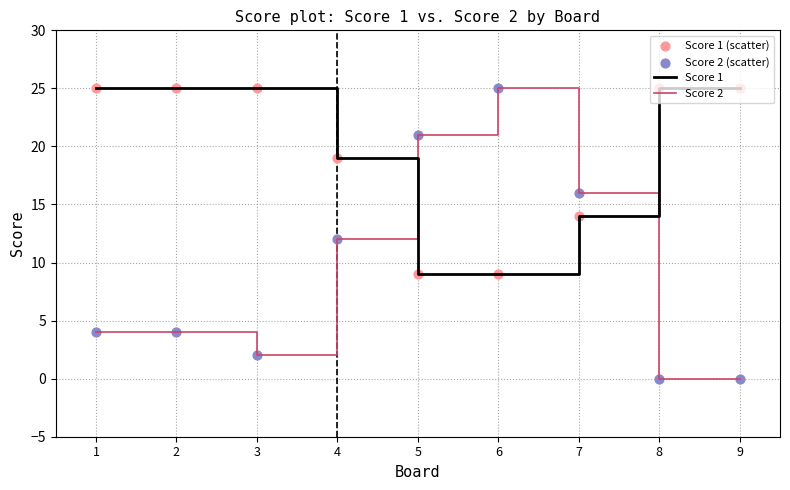

At which category is the sum across all series the highest?

6